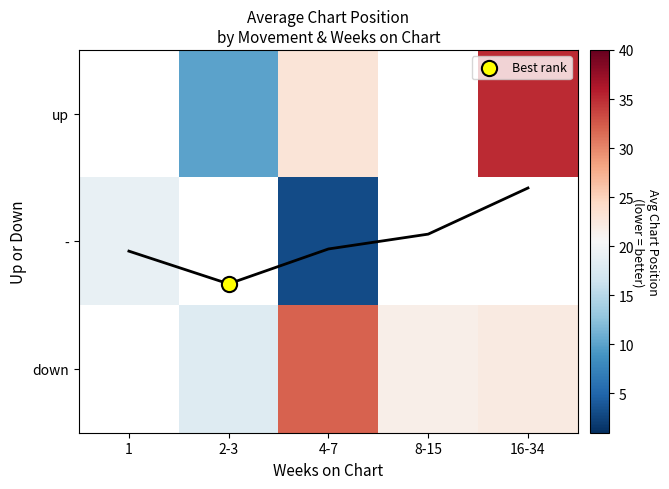

True or false: - has a value of 3.0 at 4-7.

True